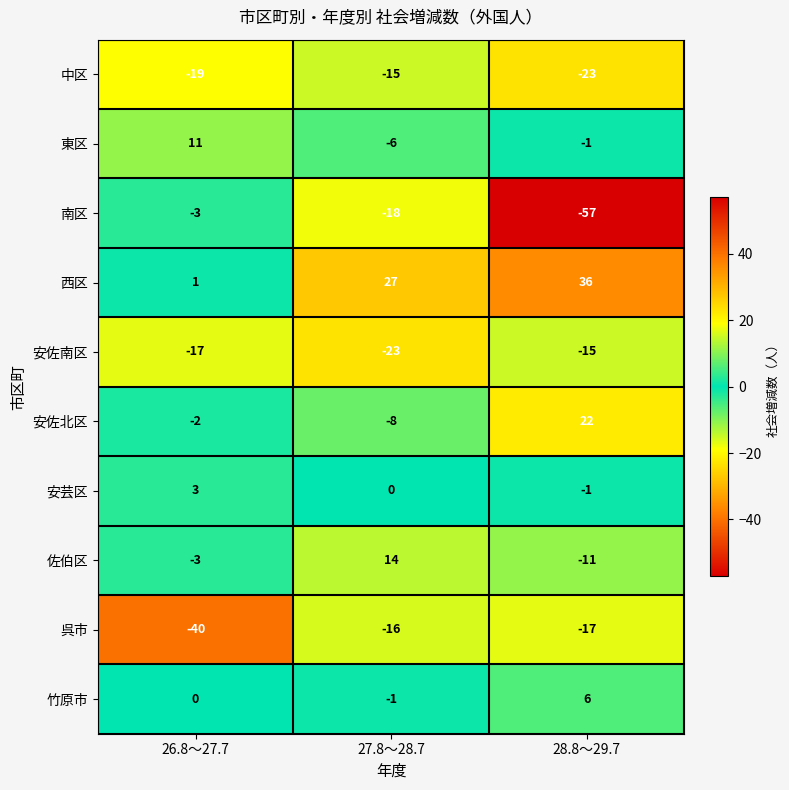

What is the total value across all series at 26.8～27.7?

-69